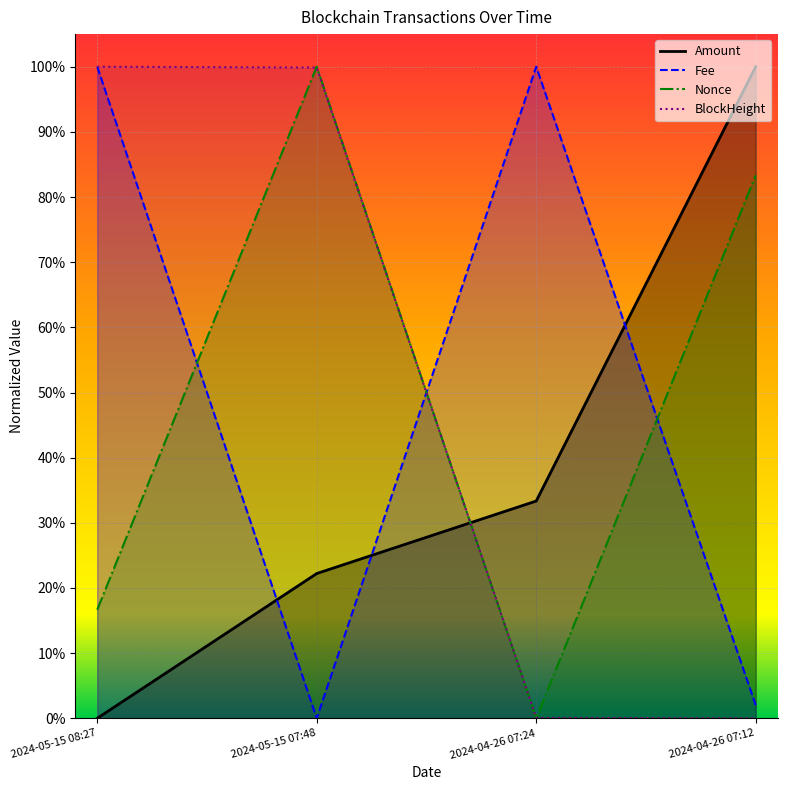

What is the label of the 1st point from the left?

2024-05-15 08:27